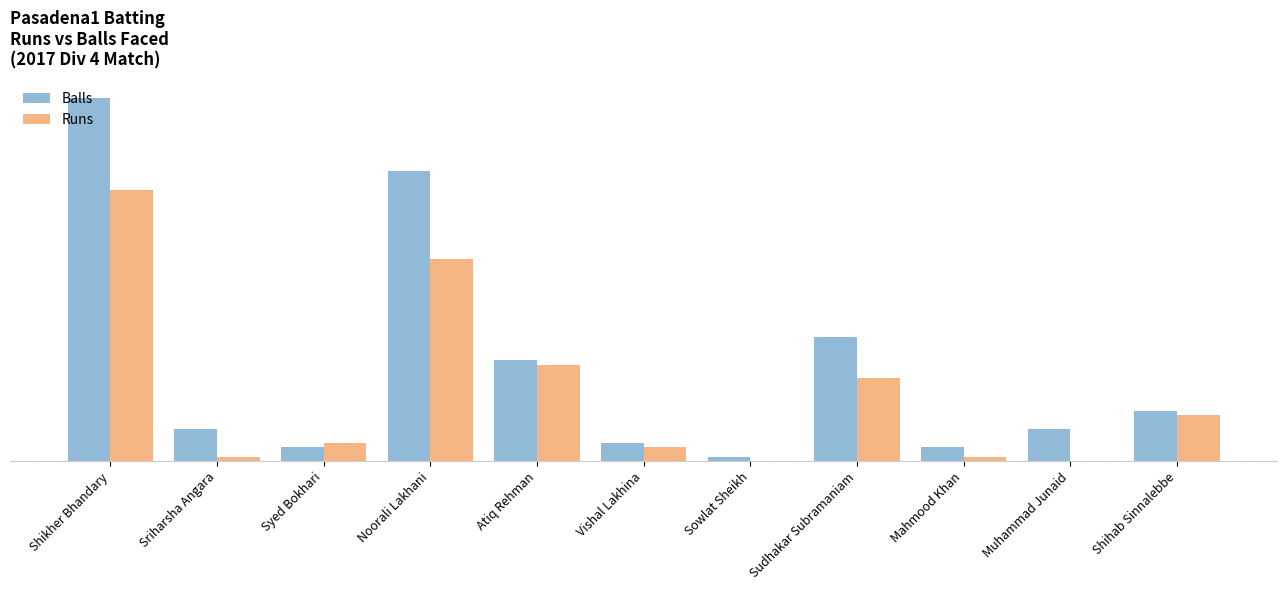

Reading left to right, extract all data points from this chart.

Balls: 79	7	3	63	22	4	1	27	3	7	11
Runs: 59	1	4	44	21	3	0	18	1	0	10